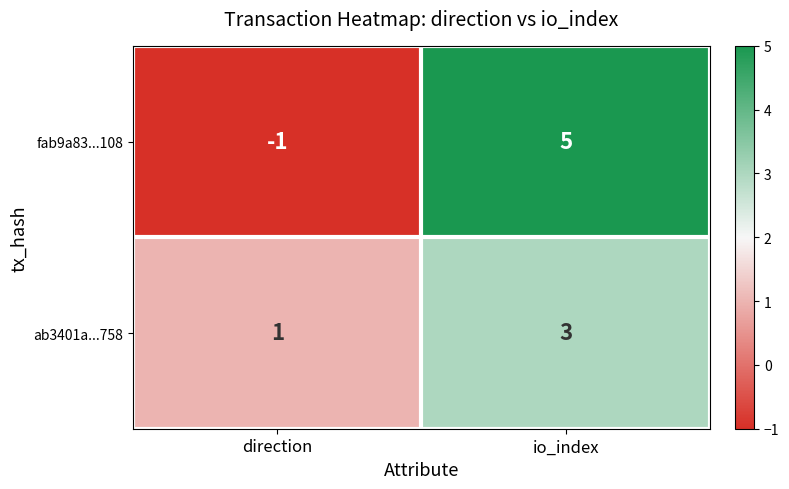

Is it true that ab3401a...758 equals 2 at io_index?

False